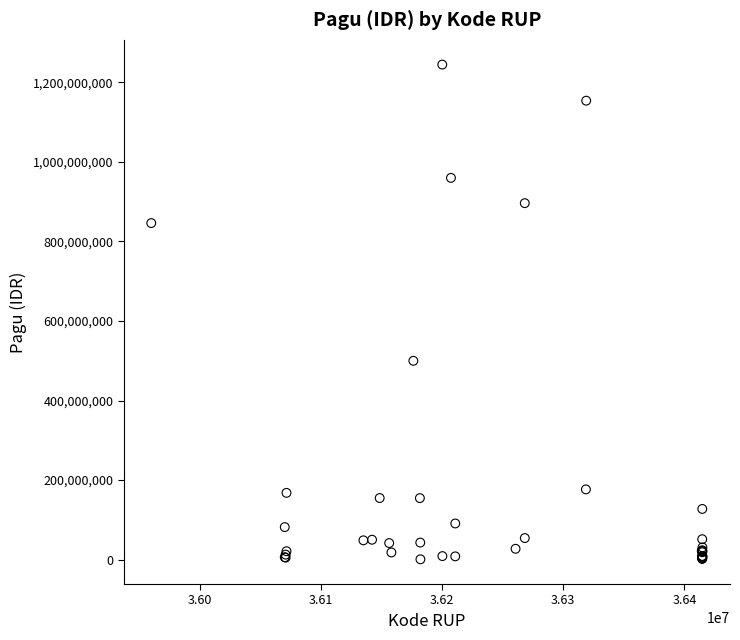

What Y value in the scatter plot is closest to 622840000?

499932000